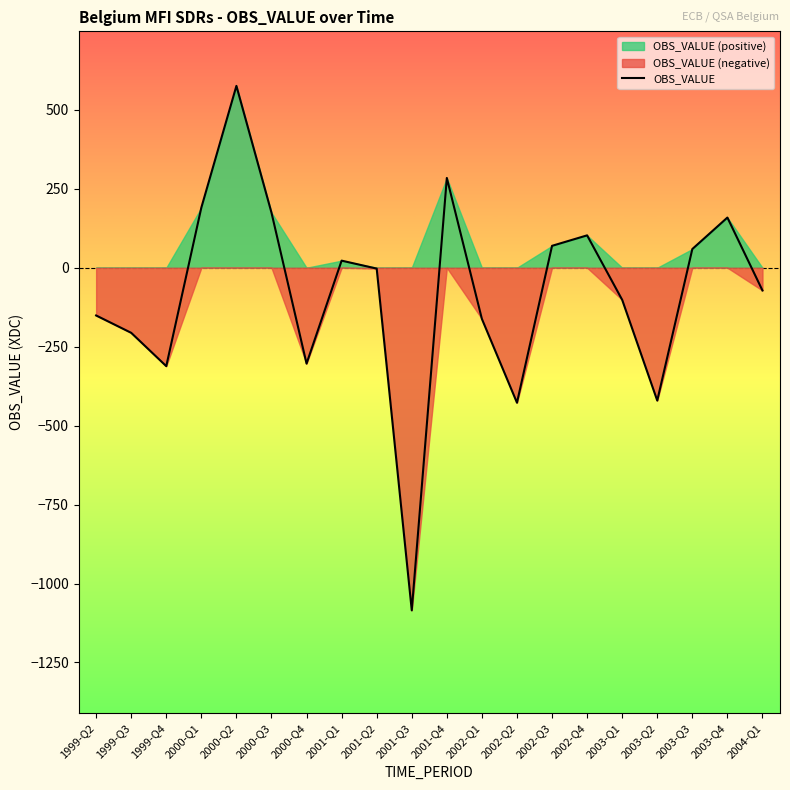

Which has a higher value, 2003-Q2 or 2000-Q3?

2000-Q3